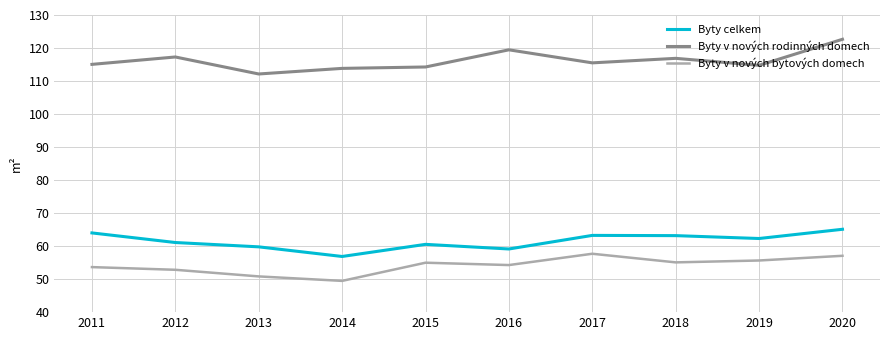

True or false: Byty v nových bytových domech and Byty celkem cross at least once.

False